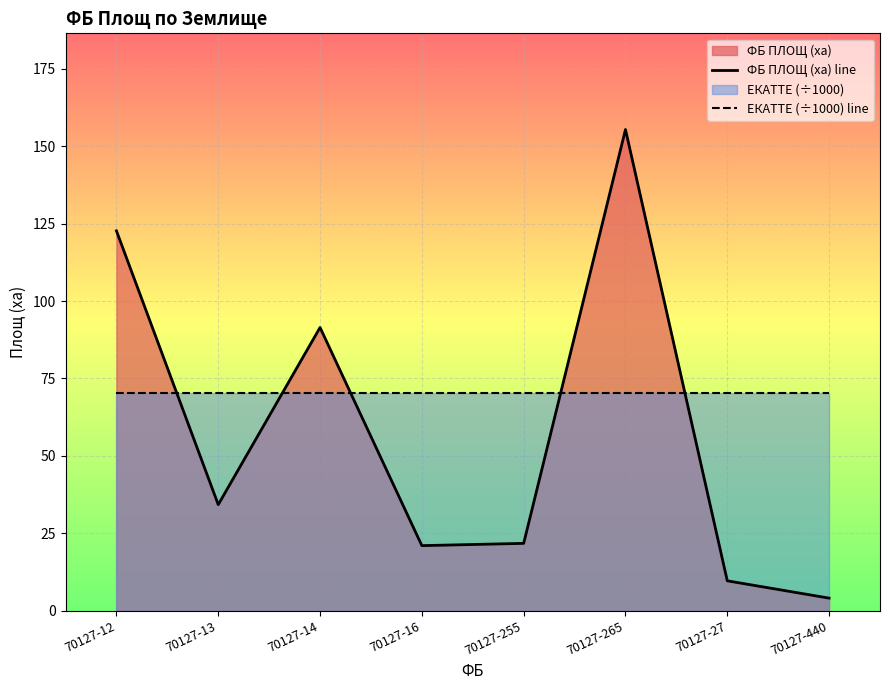

Reading left to right, extract all data points from this chart.

ФБ ПЛОЩ (ха) line: 70127-12=122.7	70127-13=34.2	70127-14=91.5	70127-16=21.0	70127-255=21.7	70127-265=155.4	70127-27=9.6	70127-440=4.0
ЕКАТТЕ (÷1000) line: 70127-12=70.1	70127-13=70.1	70127-14=70.1	70127-16=70.1	70127-255=70.1	70127-265=70.1	70127-27=70.1	70127-440=70.1